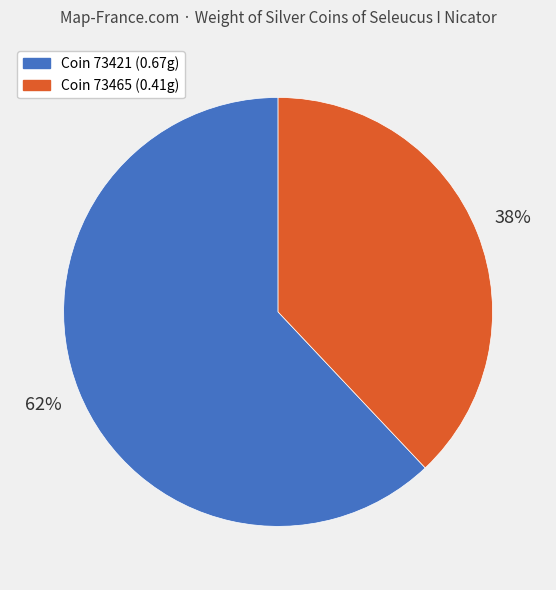

To the nearest percent, what is the difference between the largest and smallest slice percentages?

24%